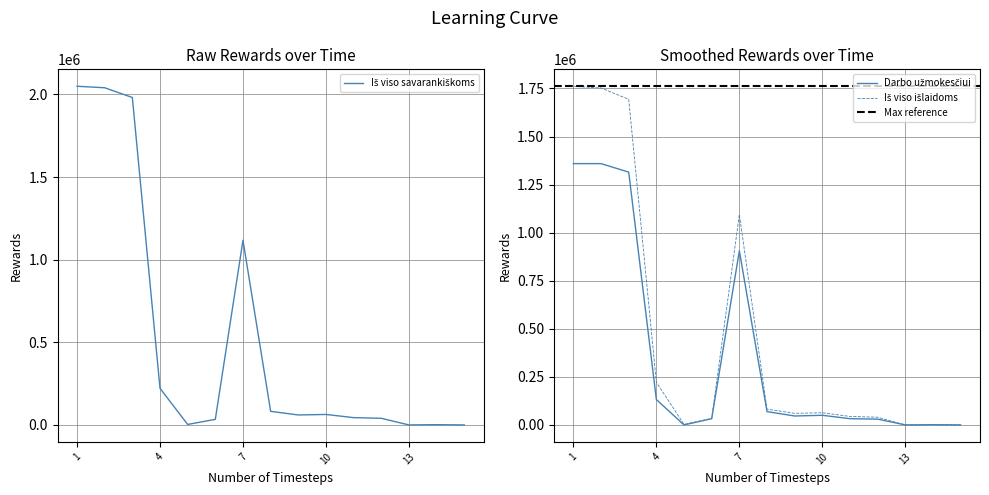

True or false: Iš viso išlaidoms and Darbo užmokesčiui intersect in this chart.

False